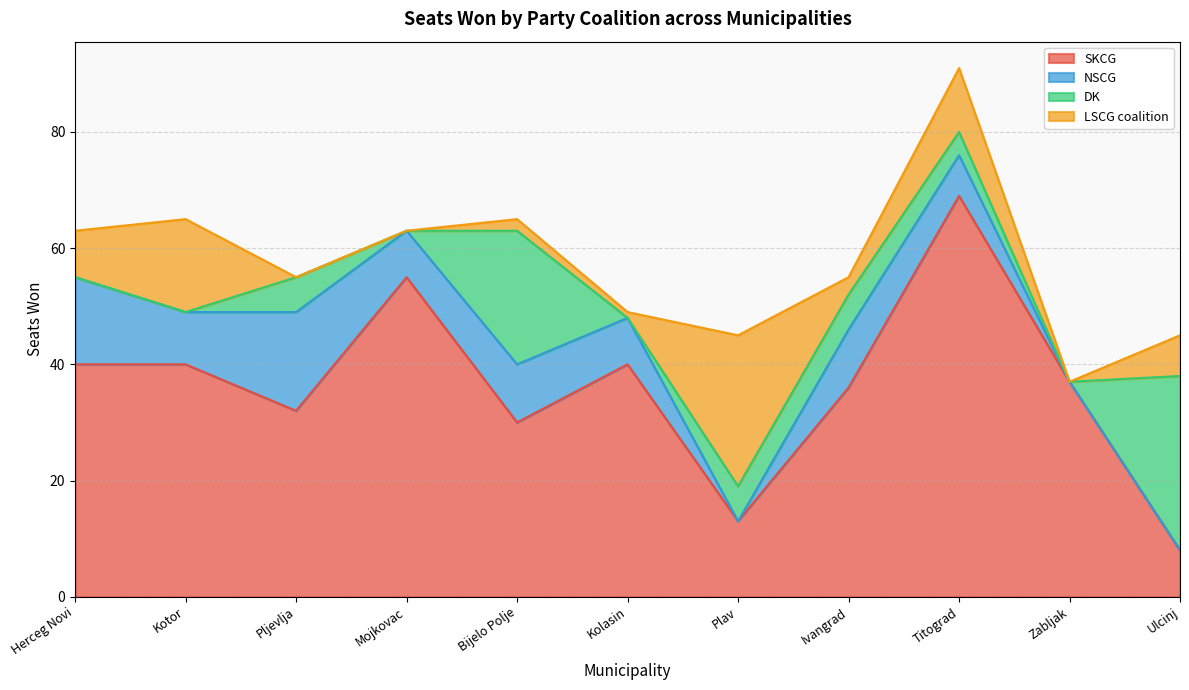

True or false: SKCG and NSCG cross at least once.

False